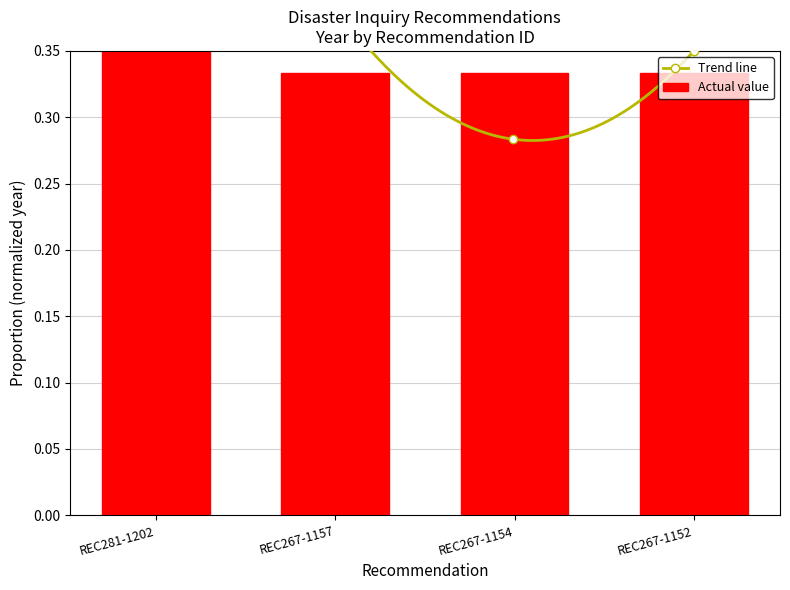

Which category has the highest value across all series?

REC281-1202